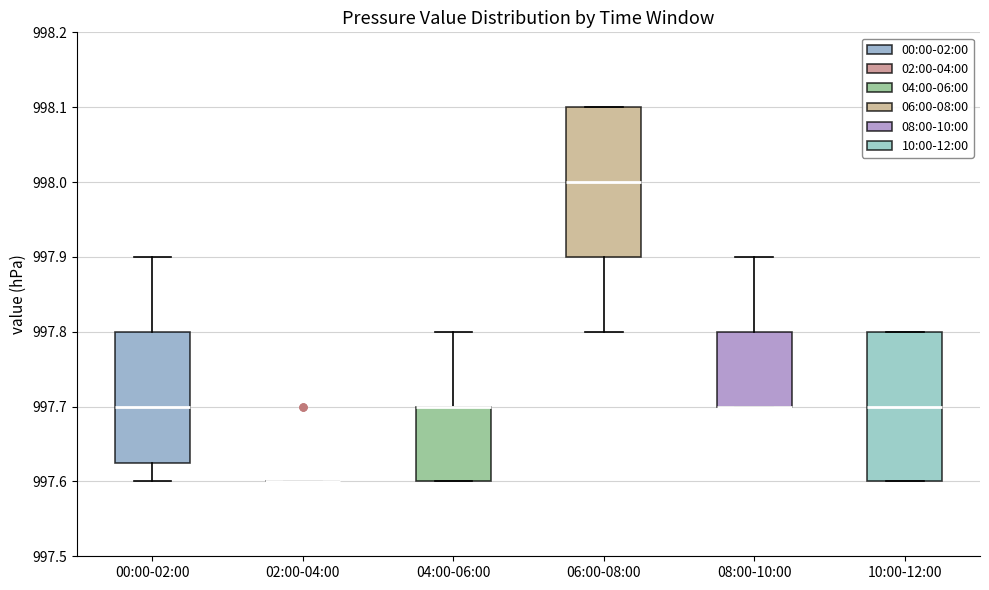

Where is the lower edge of the box for 00:00-02:00 on the y-axis? The values are not printed on the chart, so give them approximately, as read against the axis.

997.63